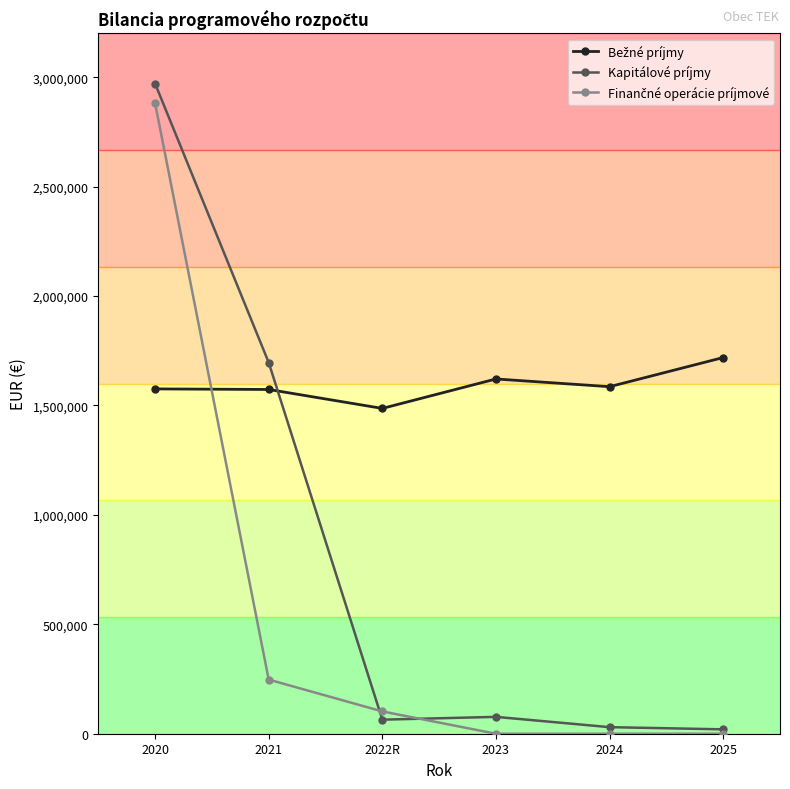

How many data points in Kapitálové príjmy are less than 77000?

3